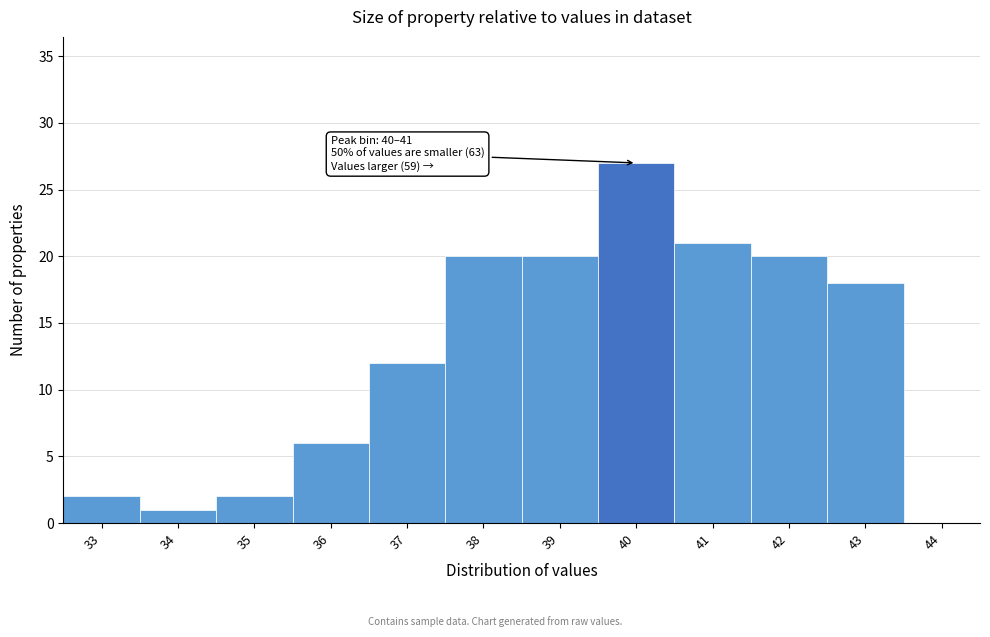

Reading left to right, what are all the values shown in this chart?

33=2	34=1	35=2	36=6	37=12	38=20	39=20	40=27	41=21	42=20	43=18	44=0